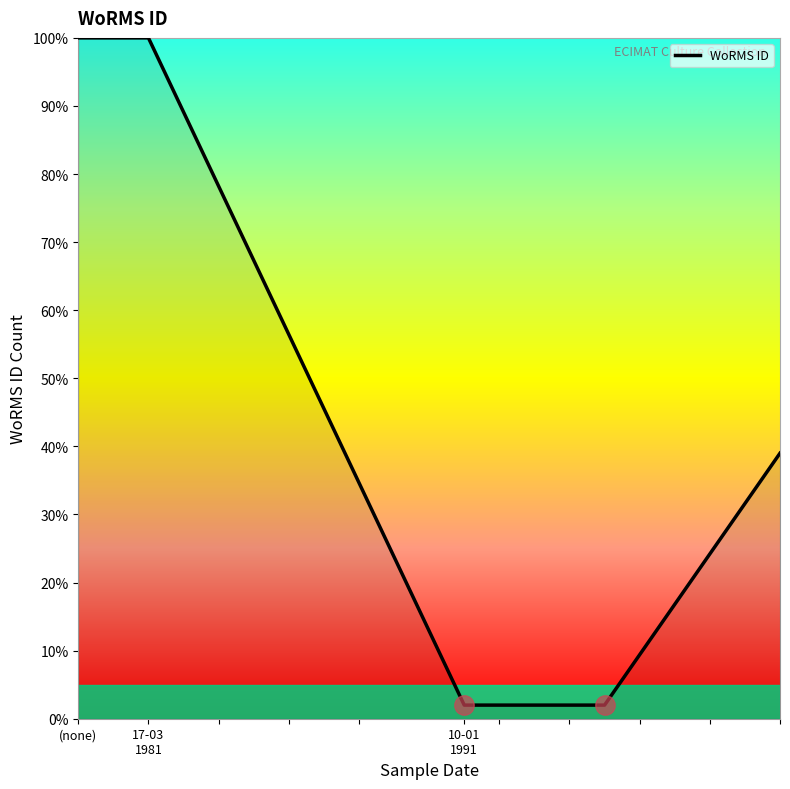

What is the smallest value displayed?

2